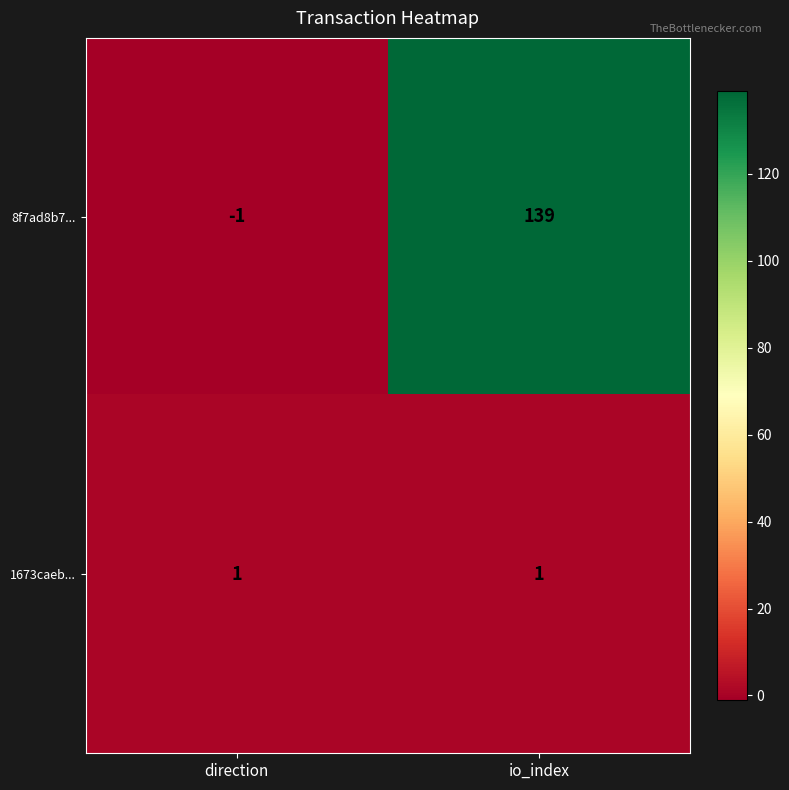

Which label corresponds to the smallest value in the chart?

direction